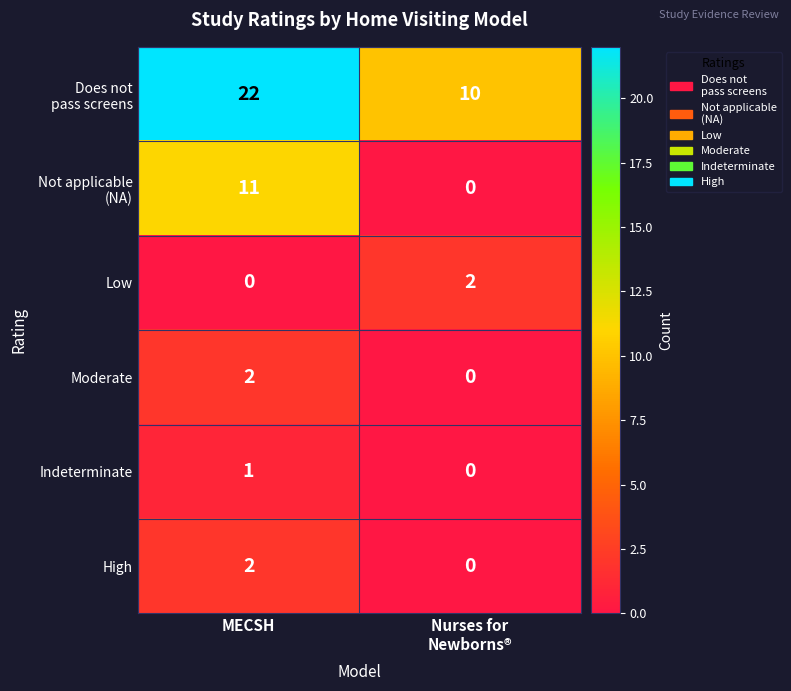

Is it true that Low equals 1 at MECSH?

False